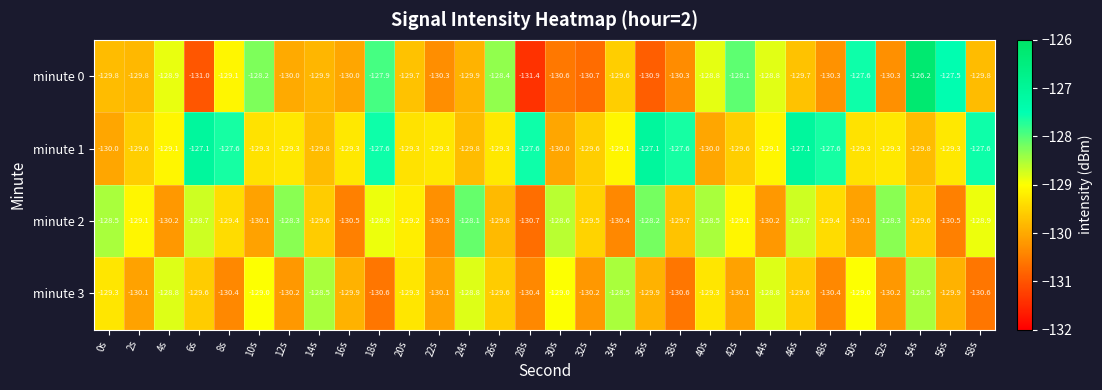

What is the total value across all series at 0s?

-517.6